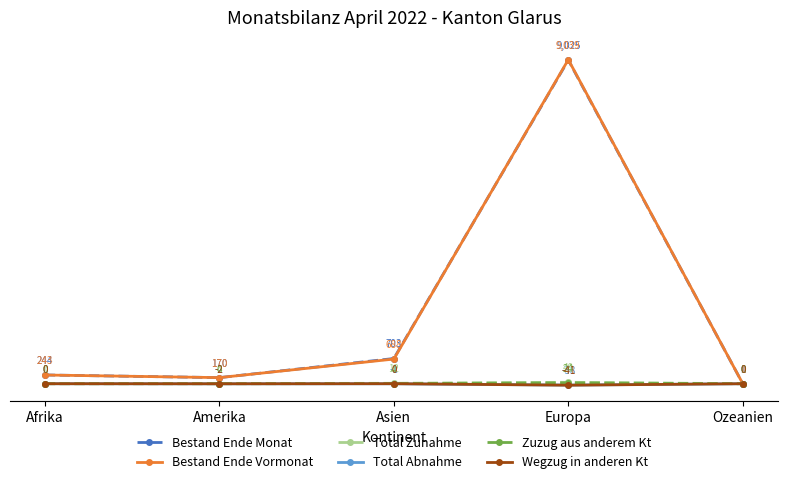

Which series has the widest spread of values?

Bestand Ende Vormonat